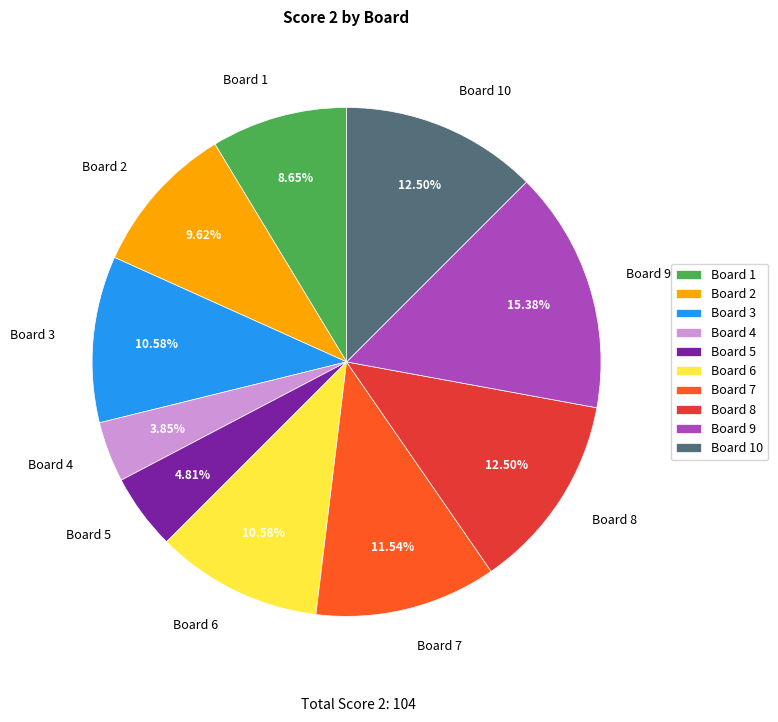

Combined, what portion of the pie is Board 10 and Board 8?

25.0%